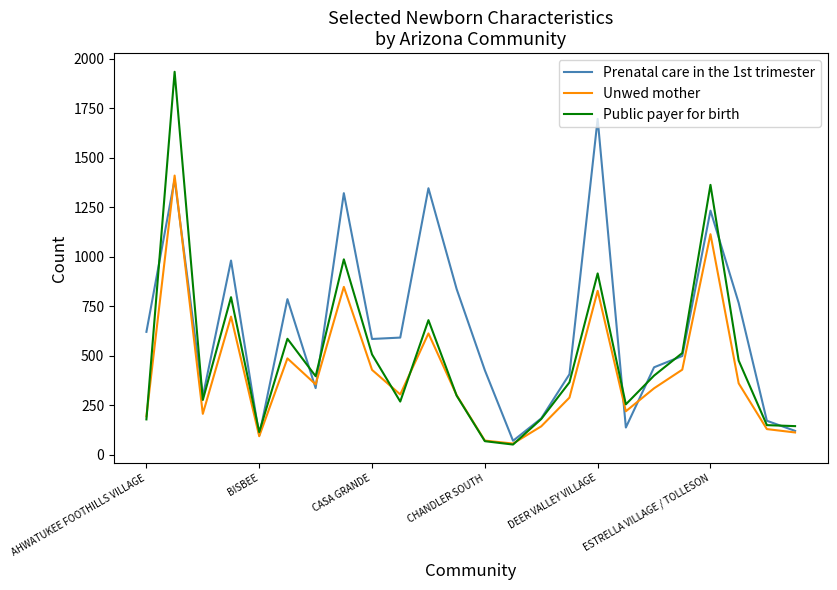

Which series has the largest range (max minus min)?

Public payer for birth